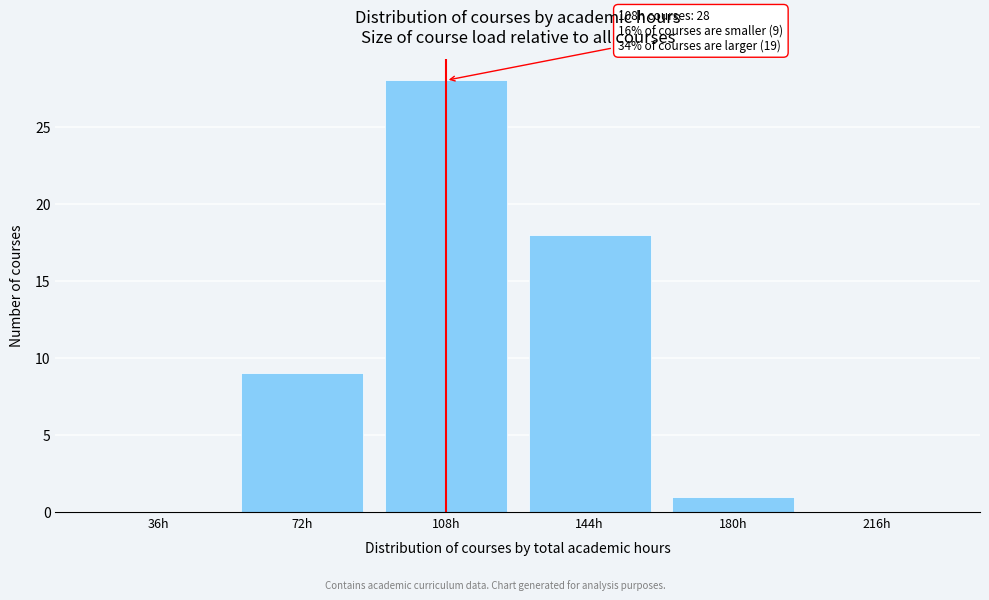

Reading left to right, what are all the values shown in this chart?

36h=0	72h=9	108h=28	144h=18	180h=1	216h=0